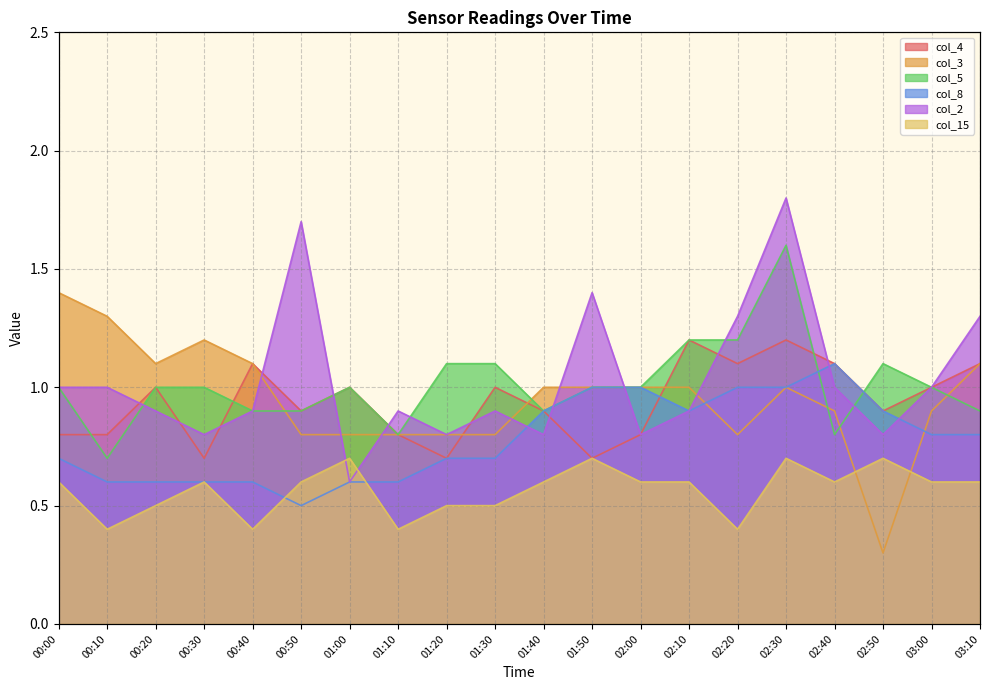

At which label is col_15 closest to 0?

00:10